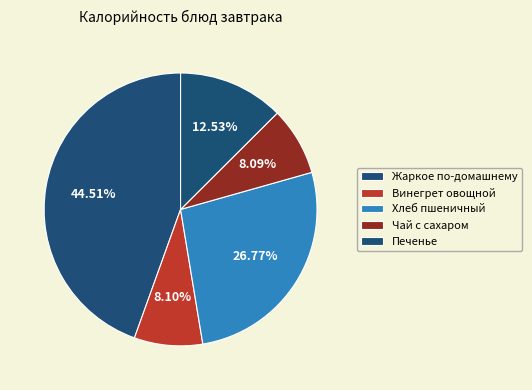

Which has a higher value, Печенье or Хлеб пшеничный?

Хлеб пшеничный